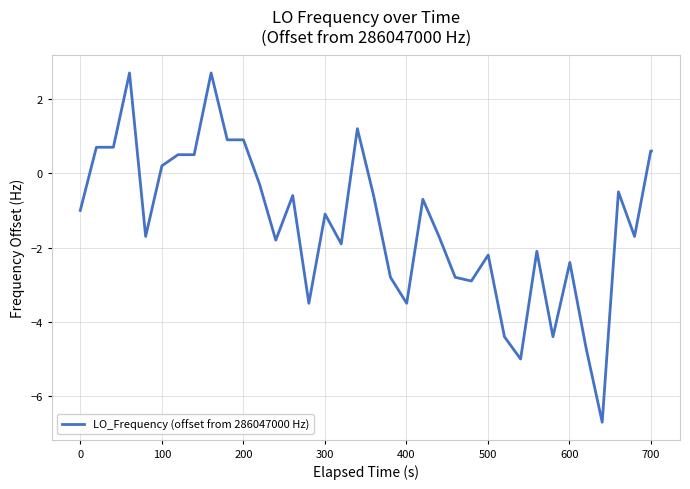

What is the smallest value displayed?

-6.7